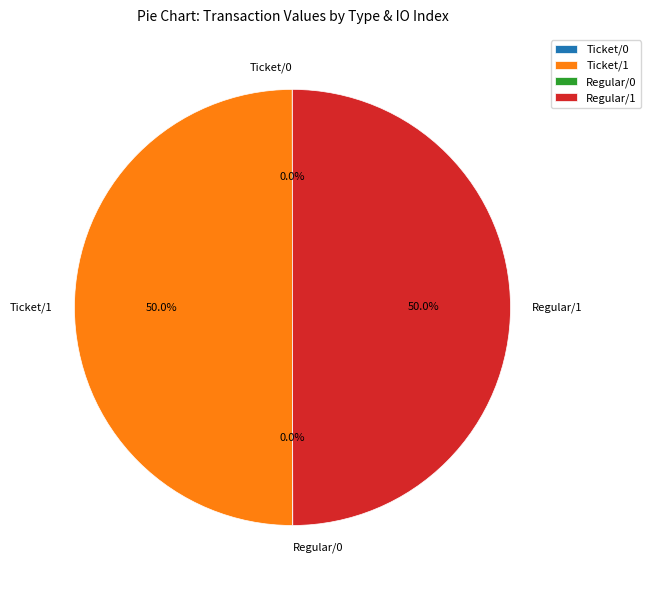

Which slice is the largest?

Ticket io_index=1